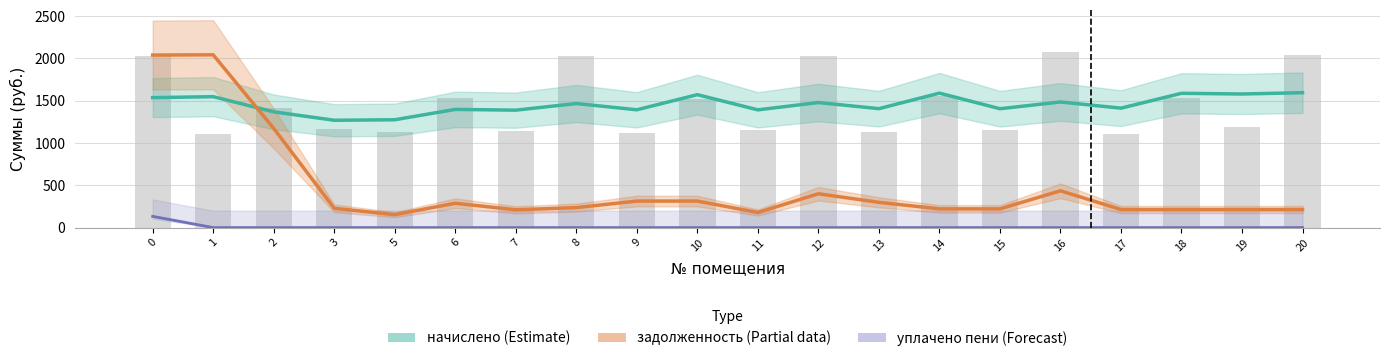

Reading right to left, extract all data points from this chart.

начислено (Estimate): 20=1594.3	19=1578.8	18=1586.9	17=1411.4	16=1484.4	15=1404.8	14=1589.1	13=1405.5	12=1477.8	11=1391.5	10=1570.7	9=1392.2	8=1466.0	7=1387.8	6=1396.6	5=1274.2	3=1268.3	2=1367.9	1=1547.1	0=1536.0
задолженность (Partial): 20=213.3	19=213.3	18=213.3	17=213.3	16=434.6	15=221.2	14=221.2	13=298.4	12=399.7	11=178.5	10=313.4	9=313.4	8=236.2	7=210.2	6=287.8	5=152.9	3=227.7	2=1172.3	1=2041.7	0=2038.9
уплачено пени (Forecast): 20=0.0	19=0.0	18=0.0	17=0.0	16=0.0	15=0.0	14=0.0	13=0.0	12=0.0	11=0.0	10=0.0	9=0.0	8=0.0	7=0.0	6=0.0	5=0.0	3=0.0	2=0.0	1=0.0	0=132.7